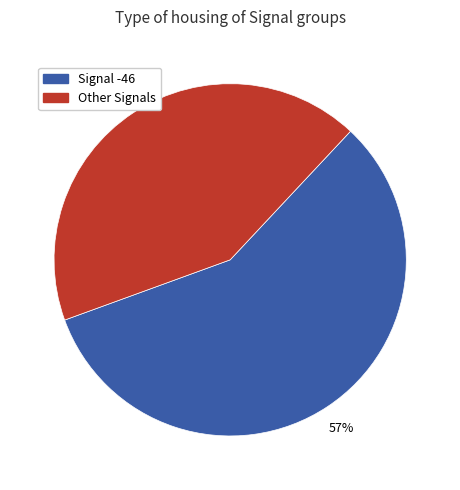

Is there any slice that represents more than half of the pie?

Yes